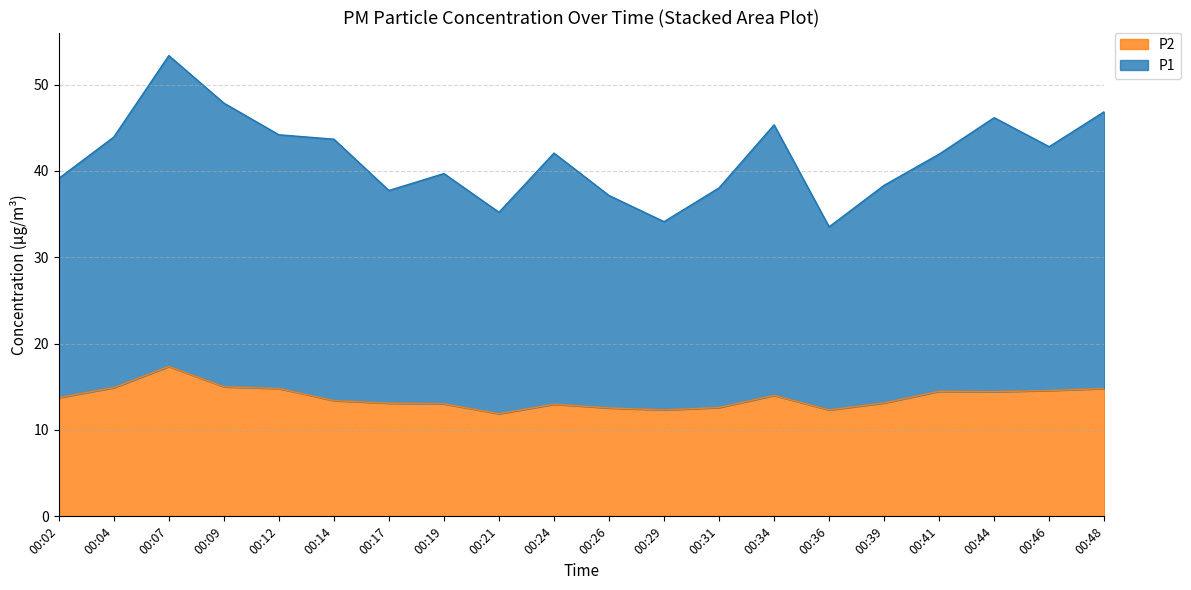

List the series in order of their peak value, lowest first.

P2, P1